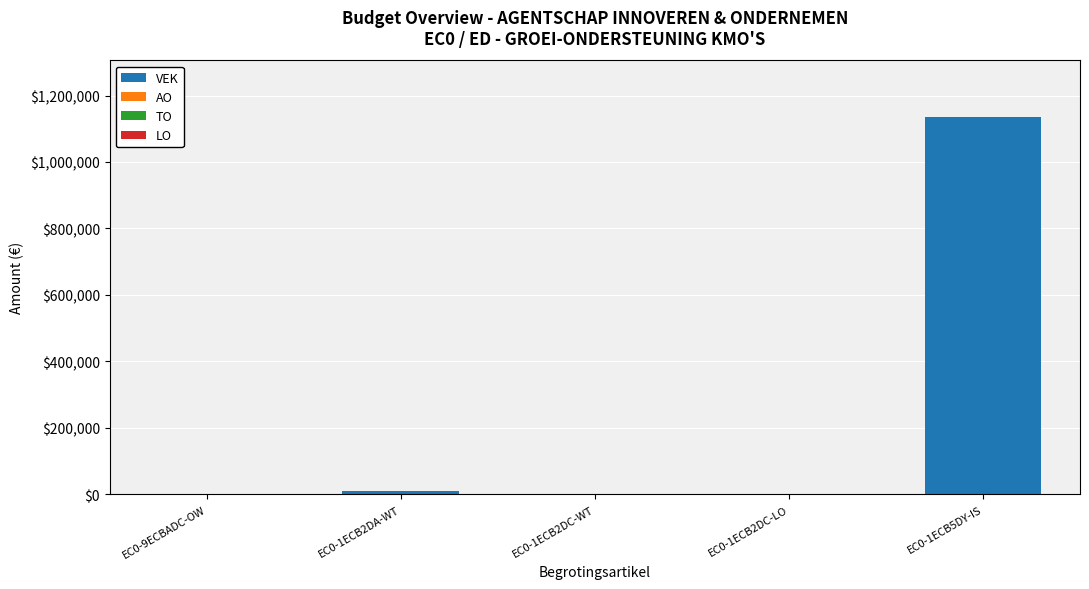

The value of VEK at EC0-1ECB5DY-IS is 1135165. True or false?

True